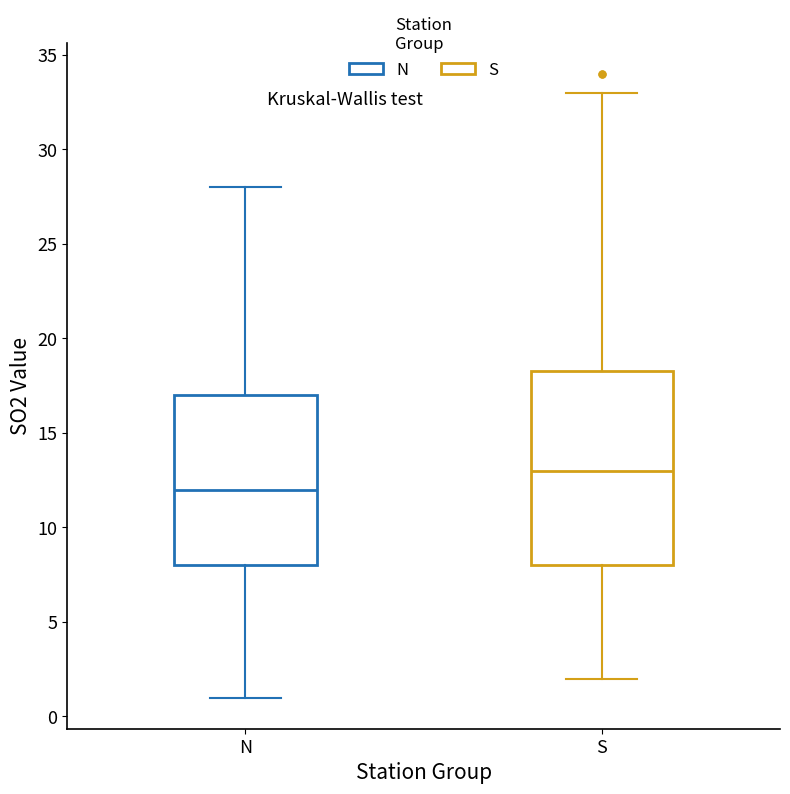

Which box is the tallest, from its lower edge to its upper edge?

S